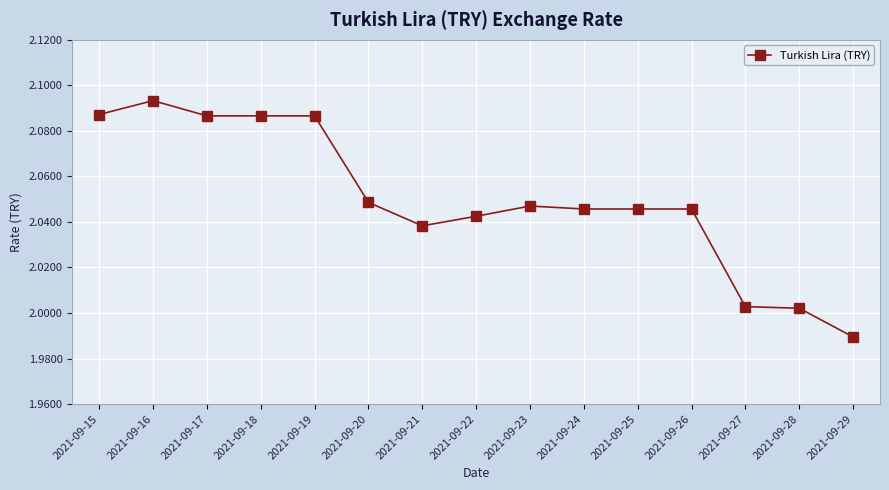

How many lines are shown in the chart?

1